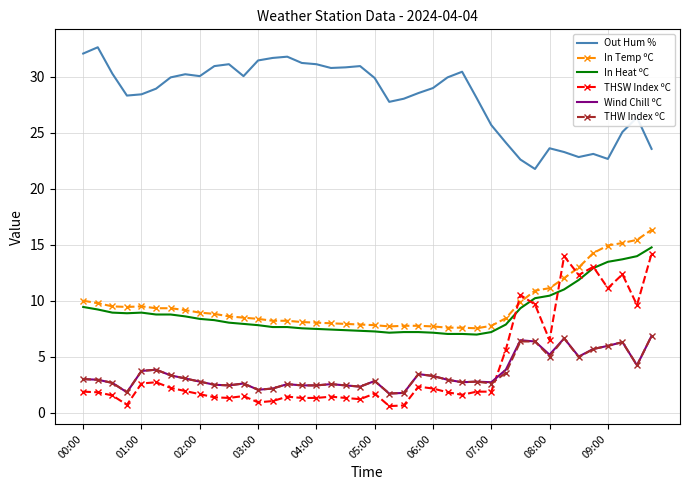

True or false: Wind Chill ºC and In Temp ºC intersect in this chart.

False